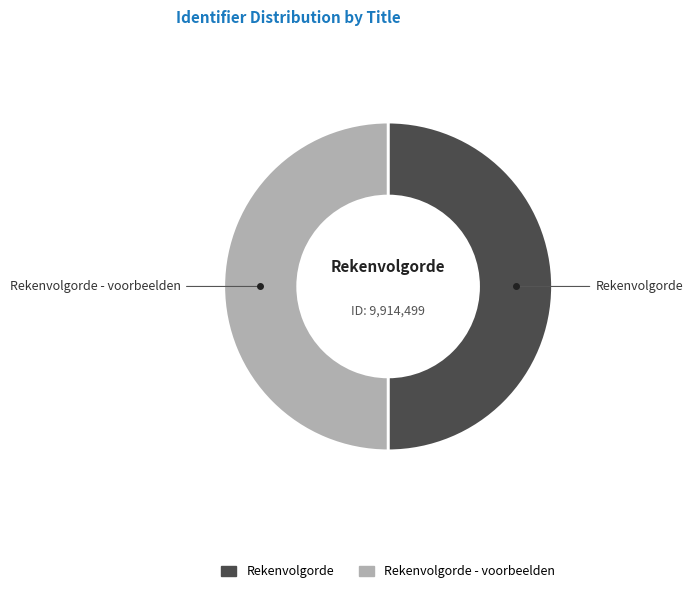

How many slices are in this pie chart?

2